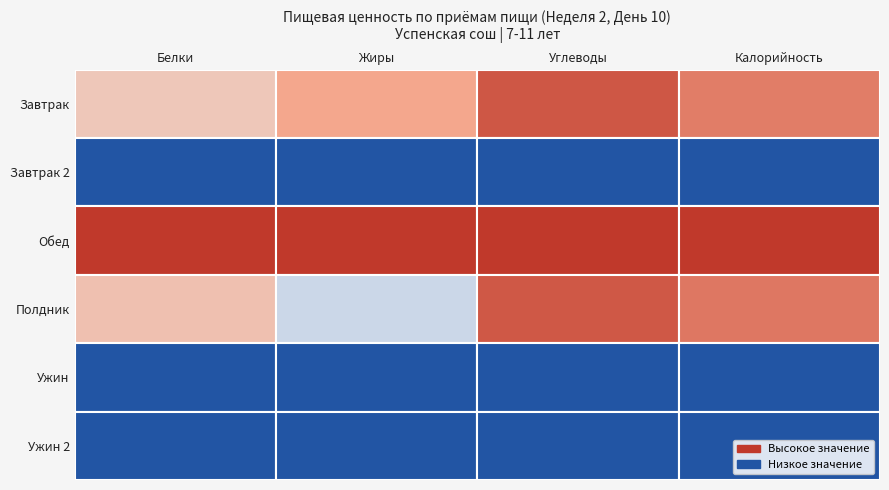

True or false: Ужин has a value of 0.0 at Углеводы.

True